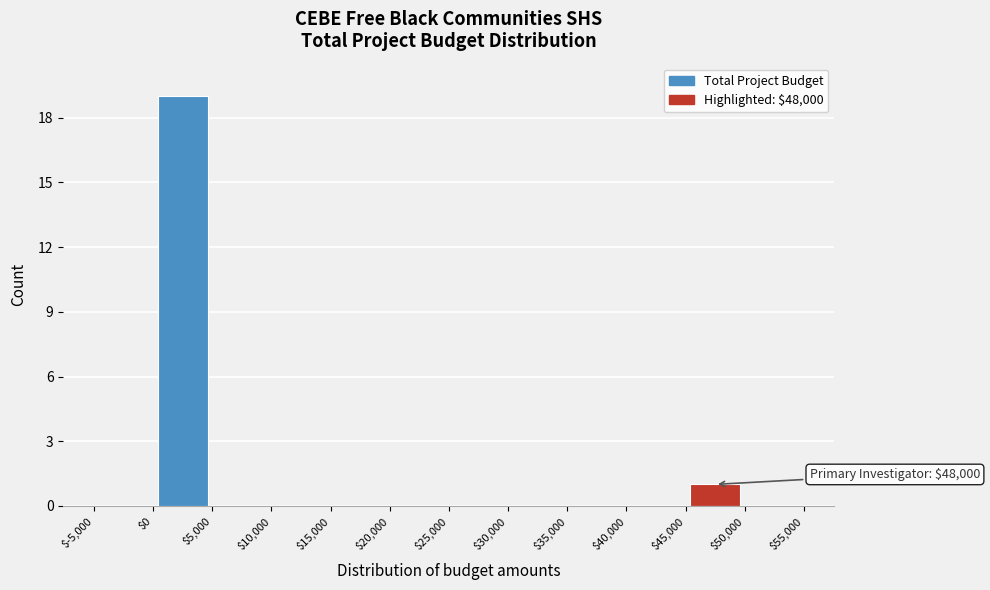

Which range on the x-axis has the tallest bar?

$0 to $5,000